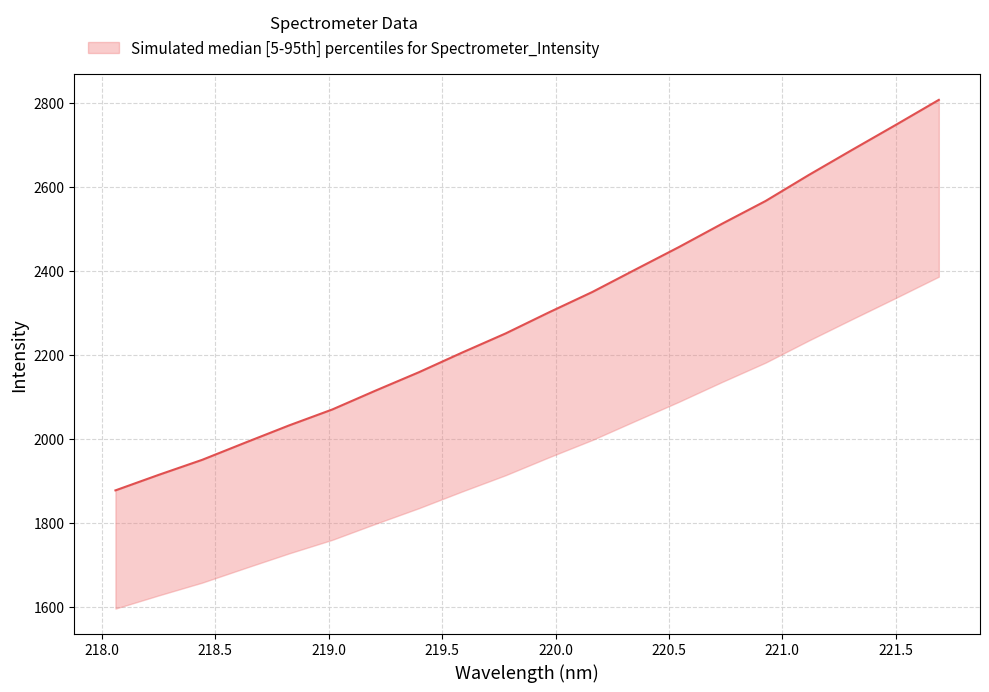

What is the difference between the values at 219.3979 and 221.3083?

529.5